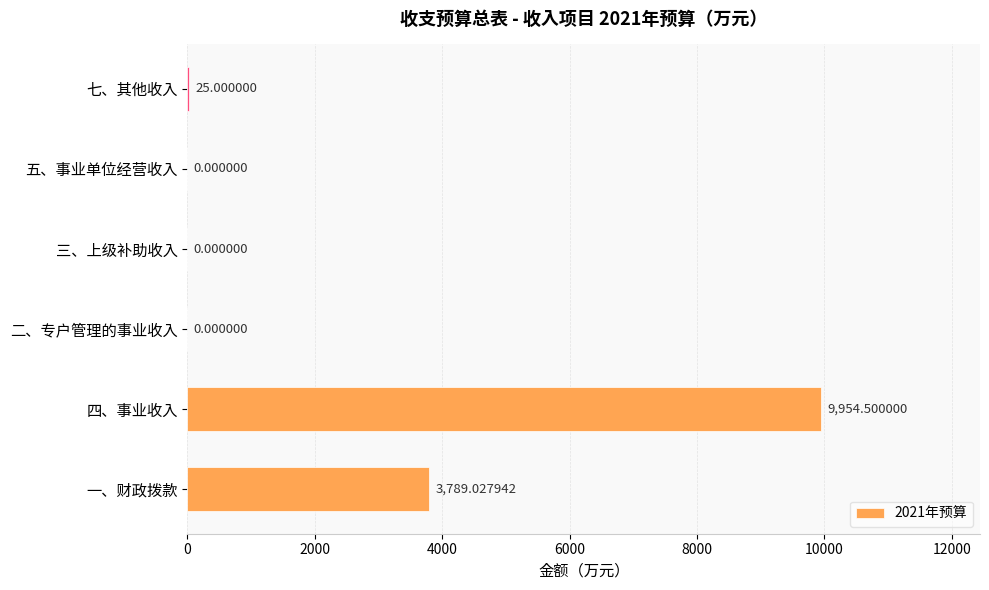

Where is the data nearest to the value 4977?

一、财政拨款